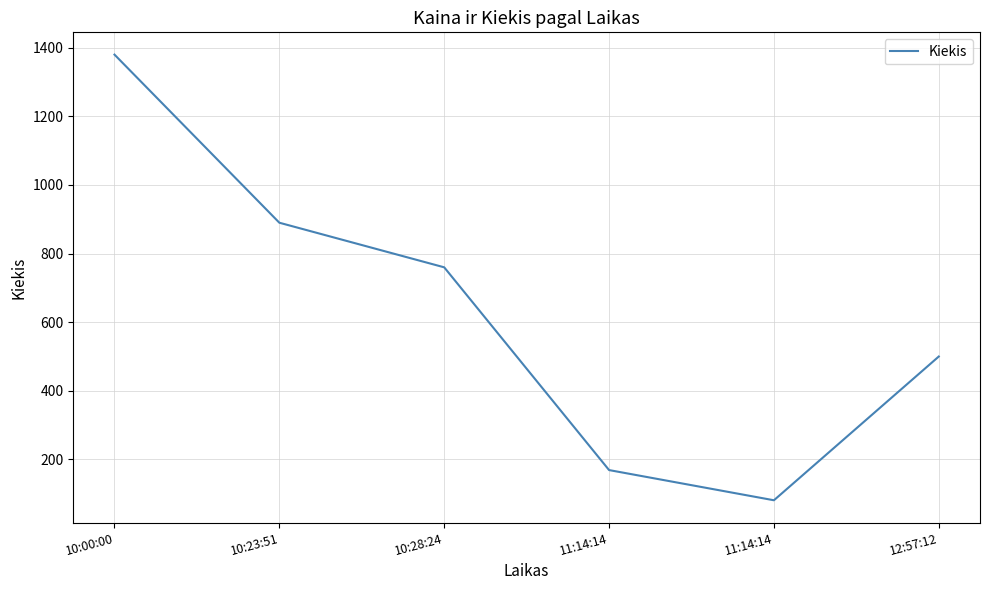

Where is the first local minimum?

11:14:14